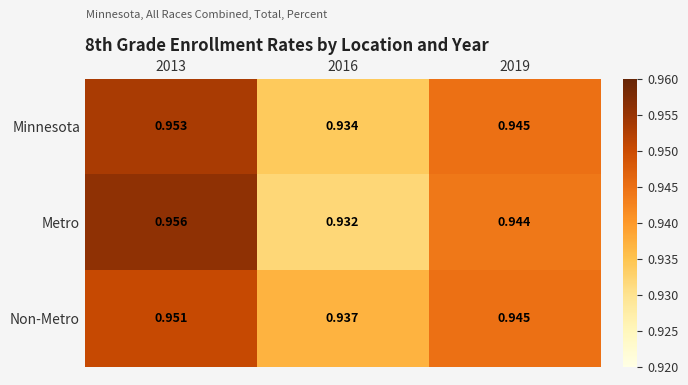

List the series in order of their peak value, highest first.

Metro, Minnesota, Non-Metro